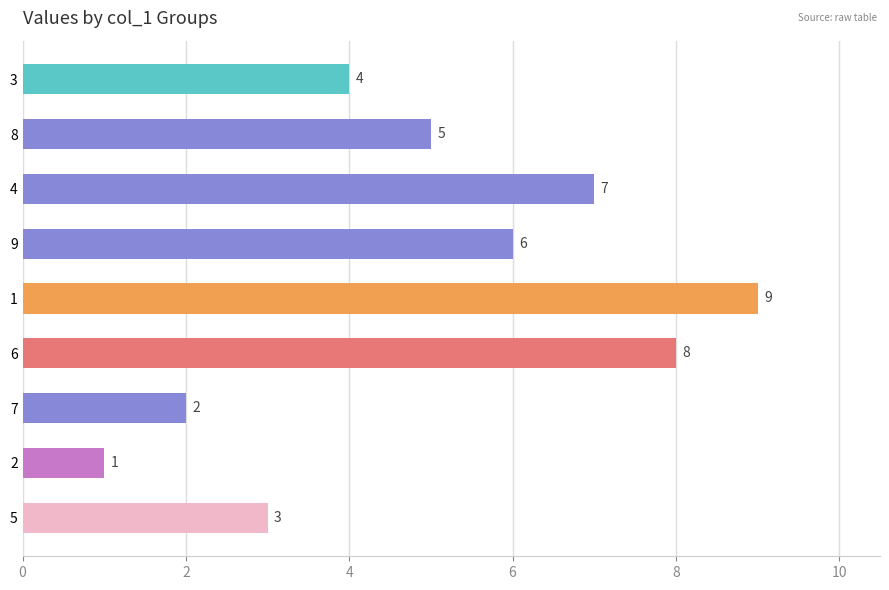

Rank the categories by value from highest to lowest.

1, 6, 4, 9, 8, 3, 5, 7, 2